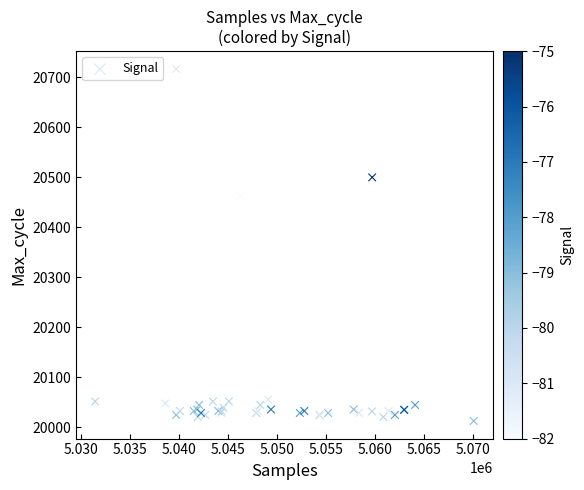

What Y value in the scatter plot is closest to 20365?

20461